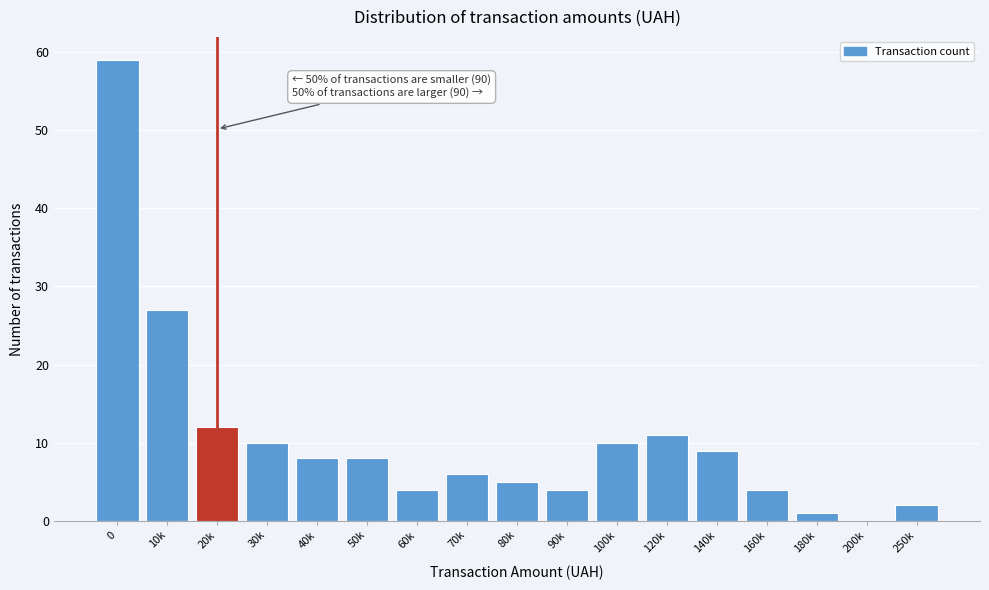

Reading left to right, what are all the values shown in this chart?

0=59	10k=27	20k=12	30k=10	40k=8	50k=8	60k=4	70k=6	80k=5	90k=4	100k=10	120k=11	140k=9	160k=4	180k=1	200k=0	250k=2